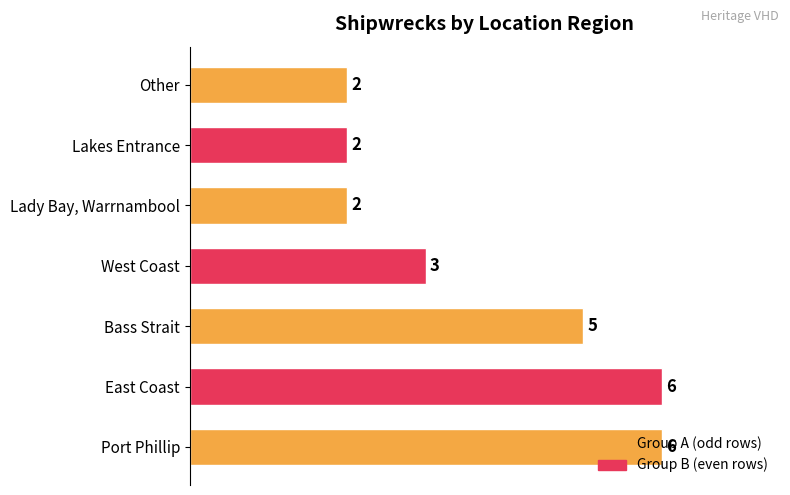

What is the maximum value shown in the chart?

6